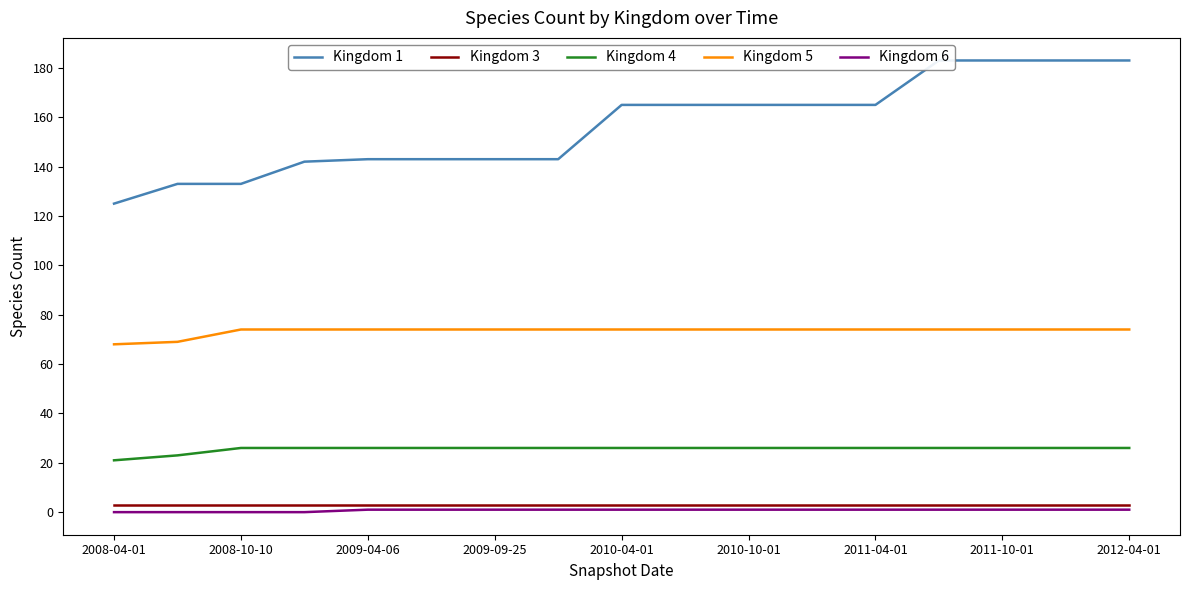

What is the sum of all Kingdom 5 values?

1247